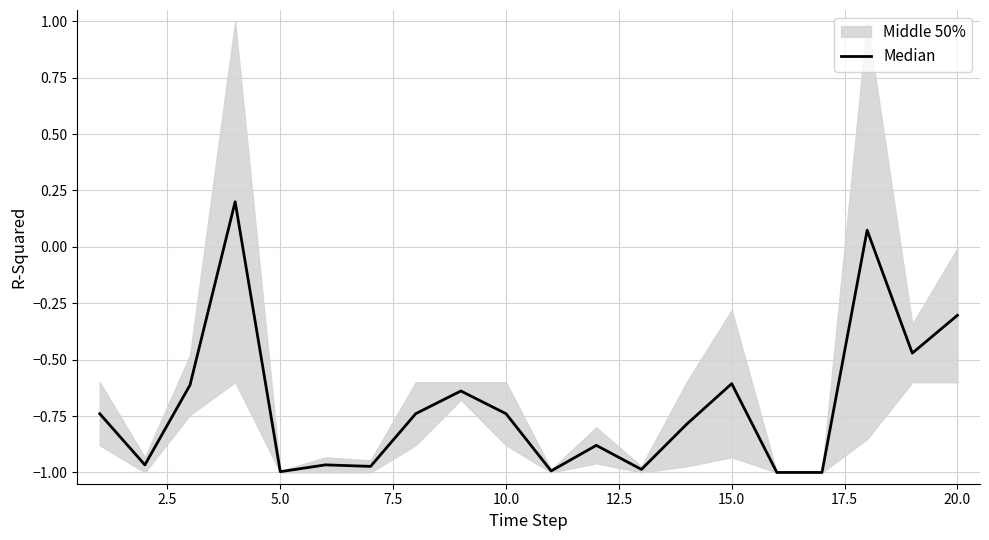

The value at 5.0 is -0.2. True or false?

False